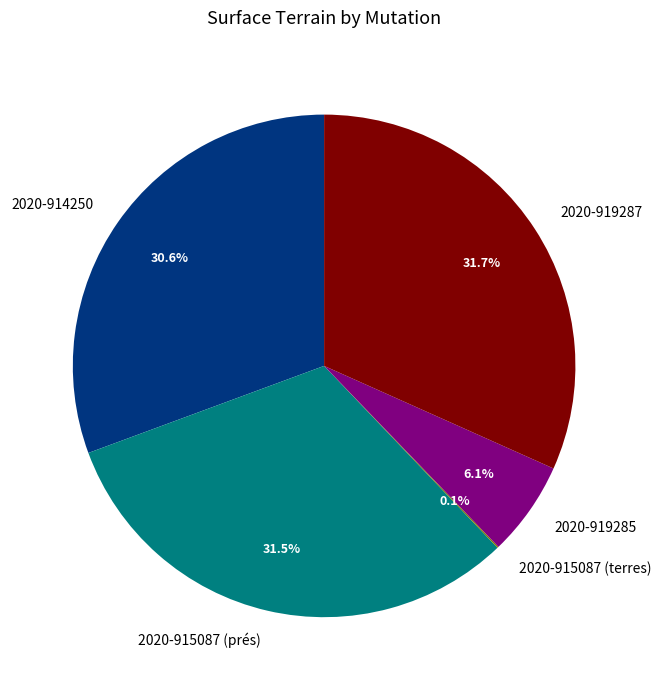

To the nearest percent, what is the difference between the largest and smallest slice percentages?

32%